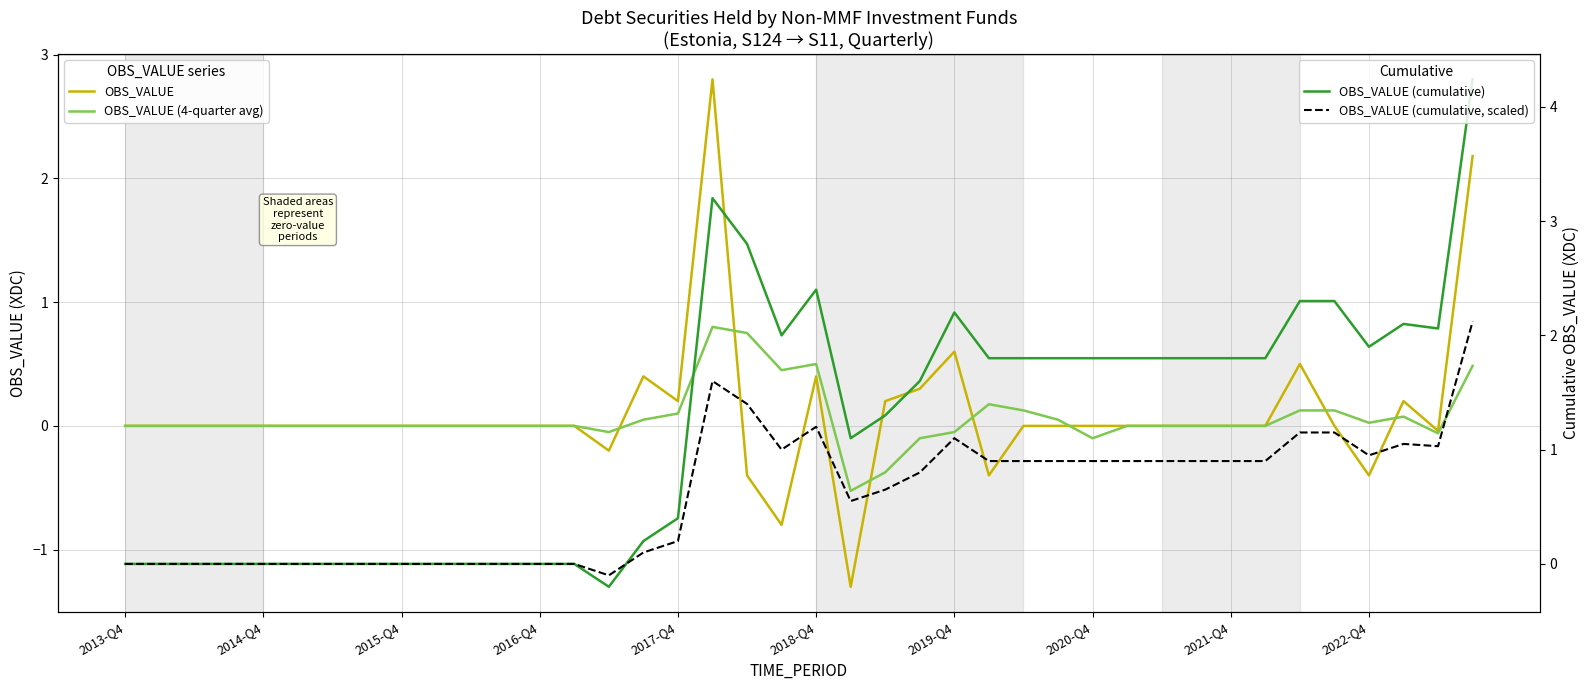

What is the difference between the maximum and minimum values in the OBS_VALUE (cumulative) series?

4.4